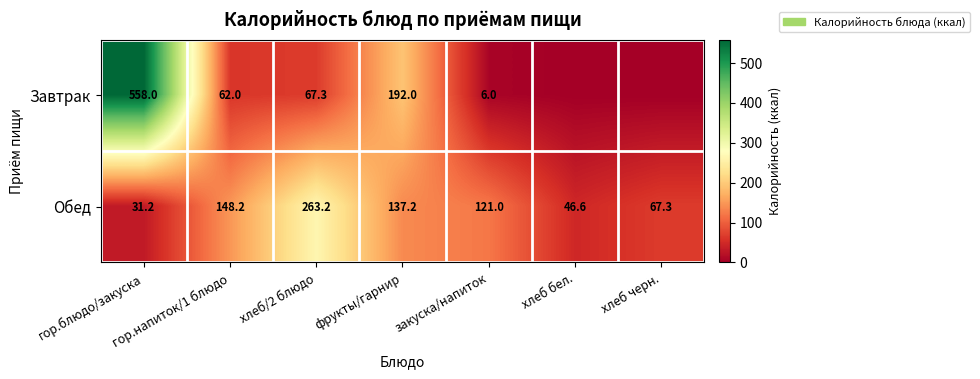

What value does the Обед series have at закуска/напиток?

121.0